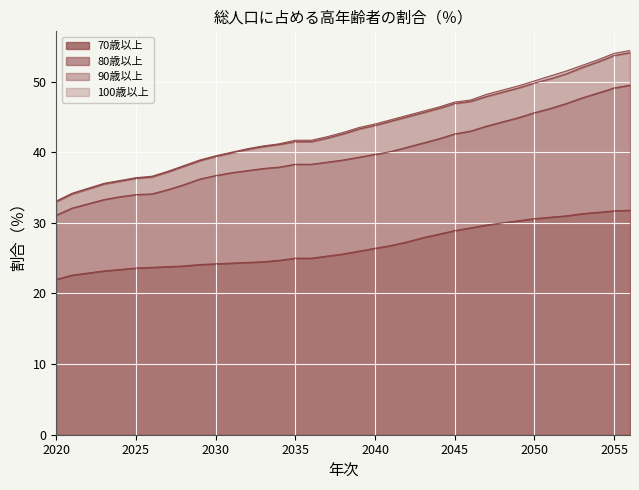

Which has a higher value, 2050 or 2034?

2050